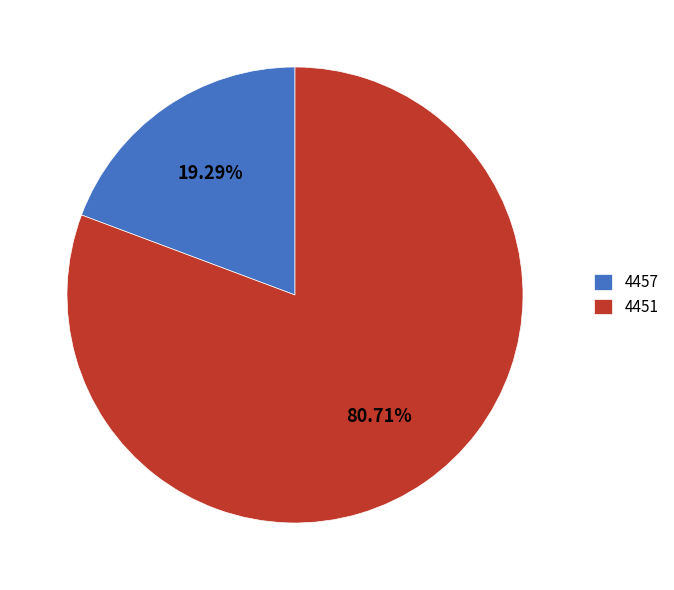

True or false: 4451 accounts for 66% of the total.

False